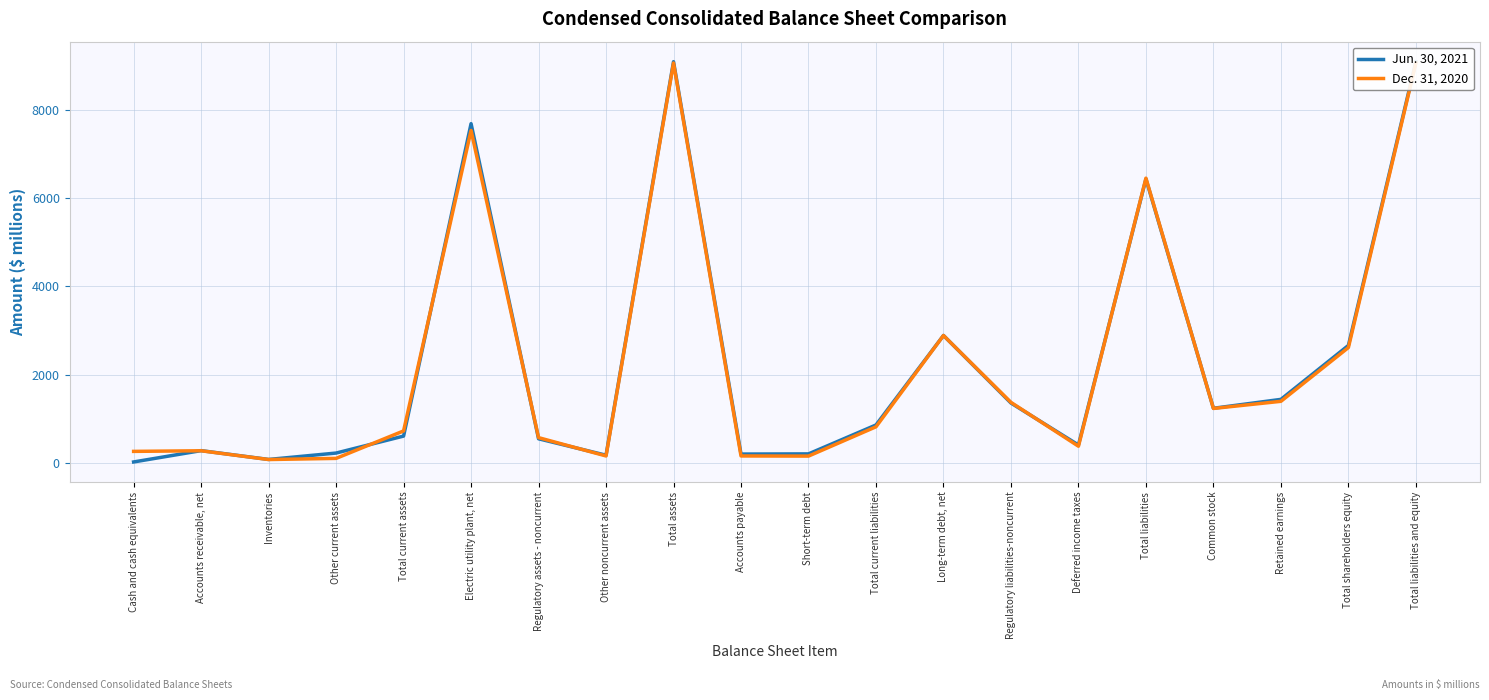

True or false: Dec. 31, 2020 and Jun. 30, 2021 intersect in this chart.

True